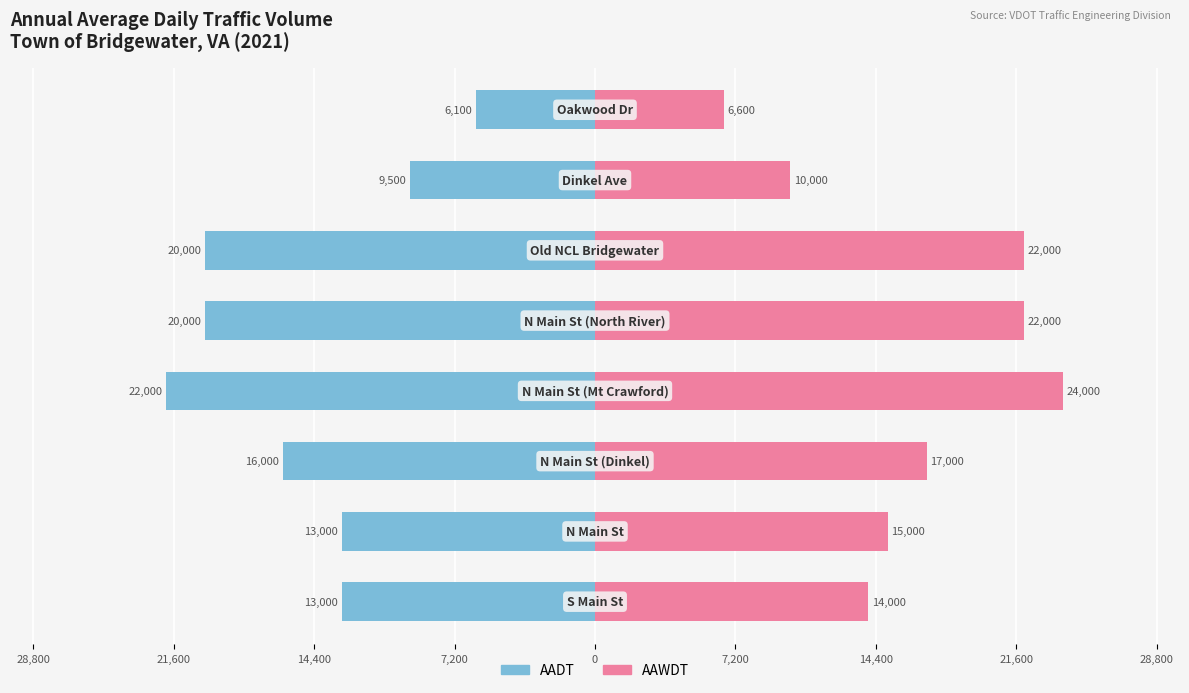

How many bars are there in each group?

2